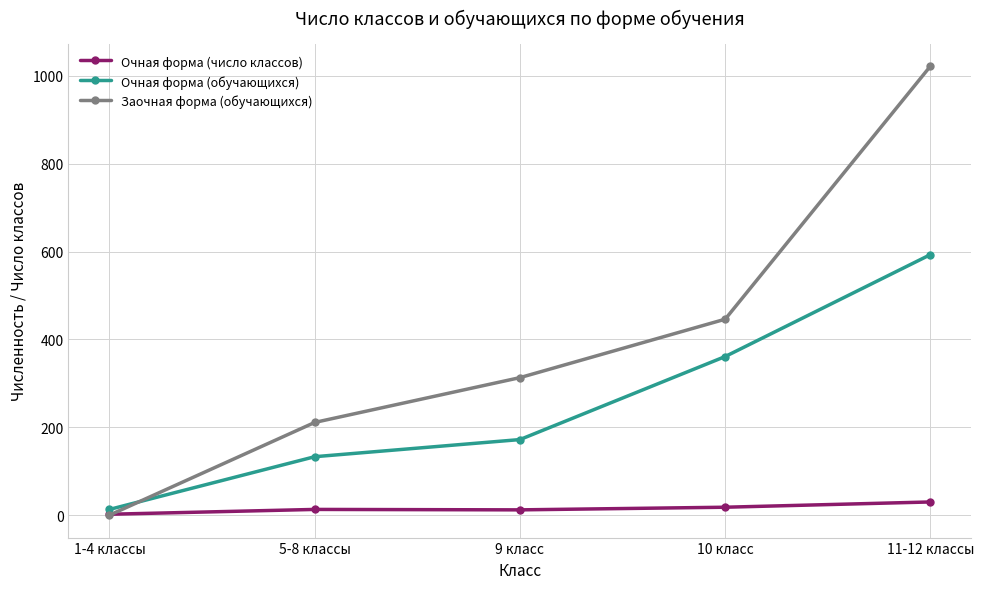

Rank the series by their maximum value, from lowest to highest.

Очная форма (число классов), Очная форма (обучающихся), Заочная форма (обучающихся)